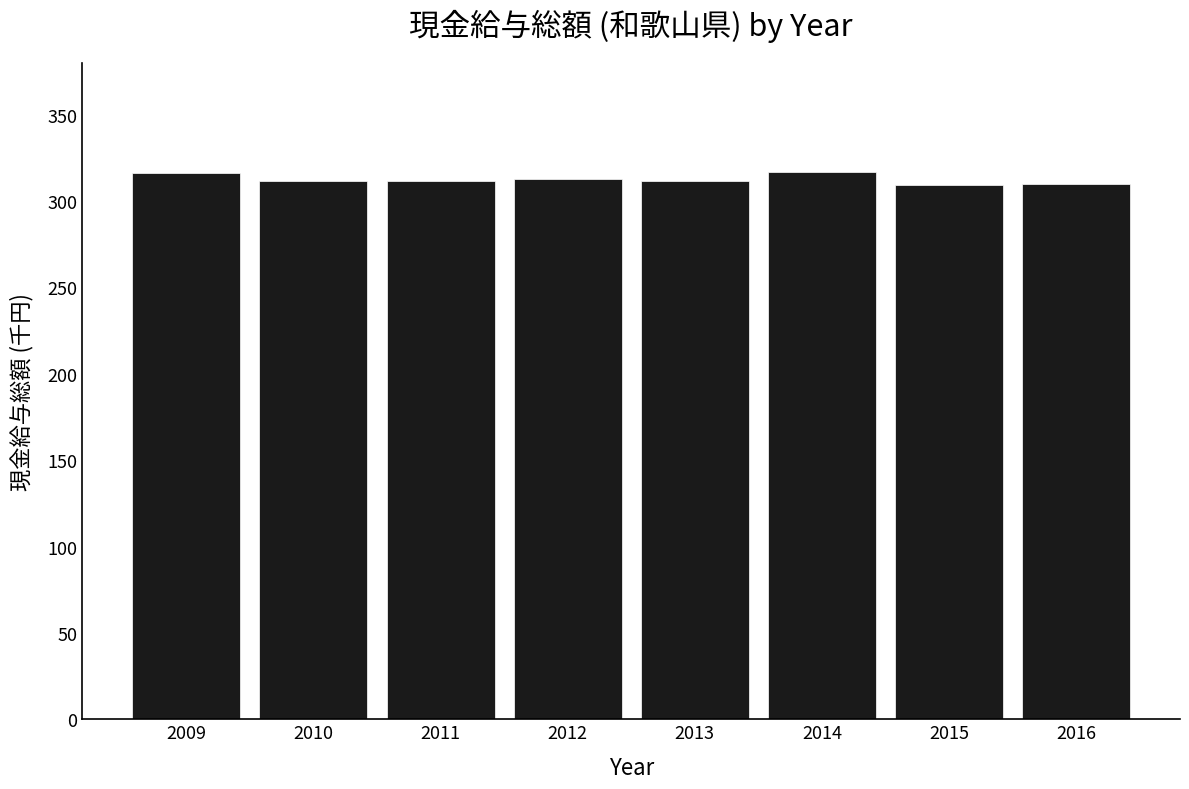

What is the sum of the values at 2012 and 2011?

624.1